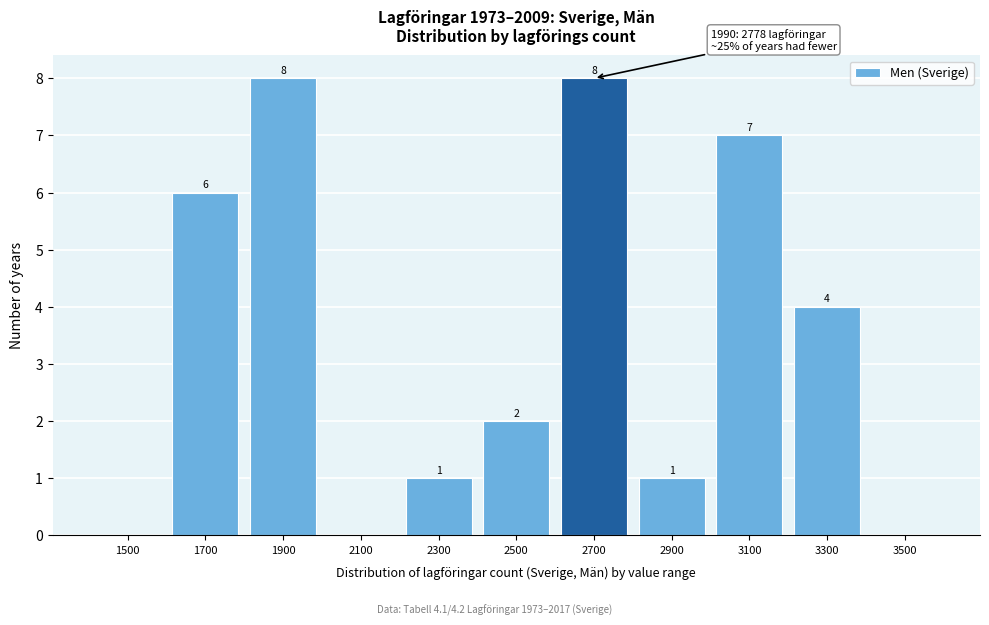

Reading right to left, what are all the values shown in this chart?

3500=0	3300=4	3100=7	2900=1	2700=8	2500=2	2300=1	2100=0	1900=8	1700=6	1500=0